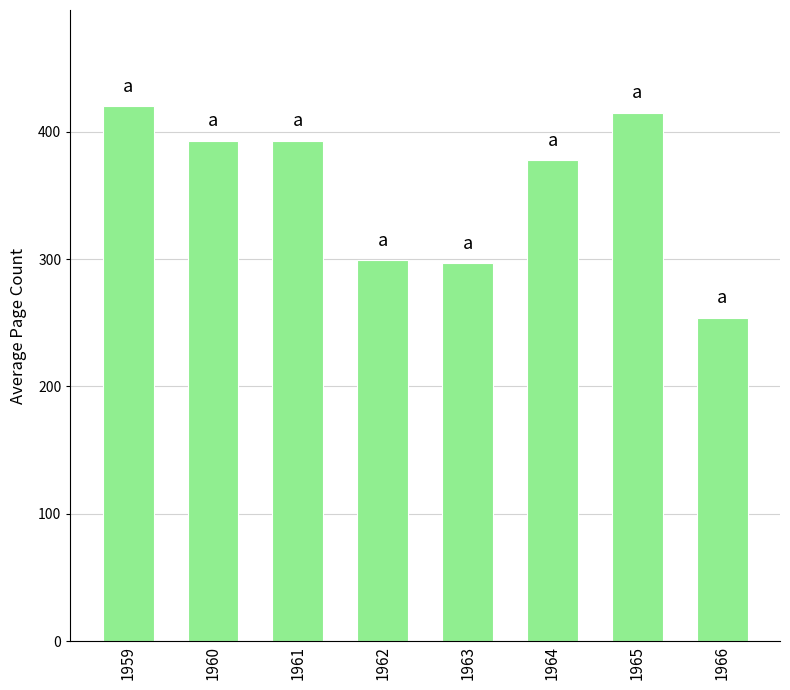

Does the chart contain any negative values?

No